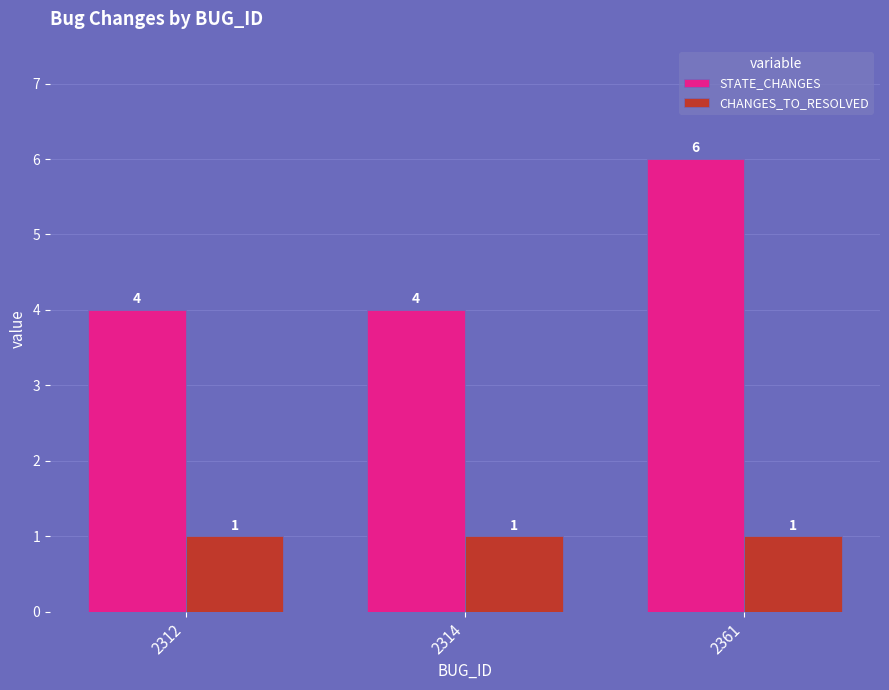

How many data points in STATE_CHANGES are above 4?

1